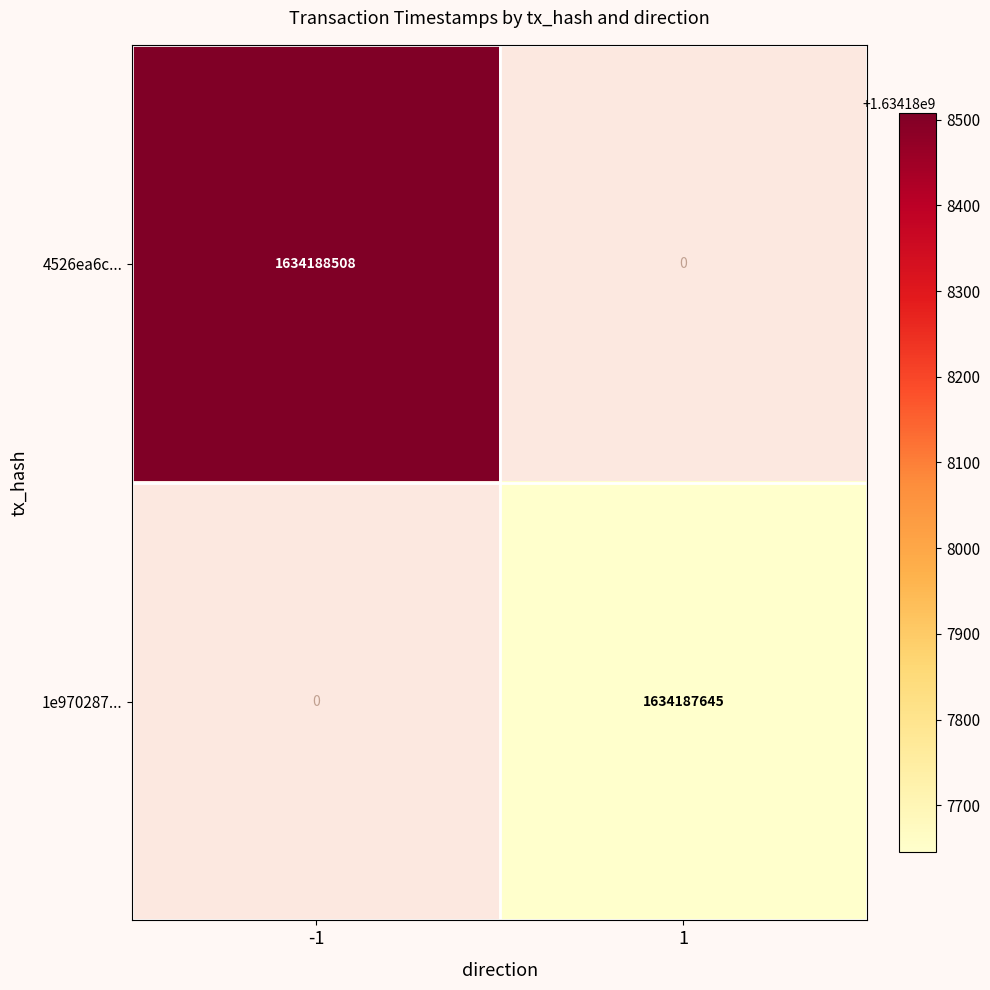

Count the number of categories in the chart.

2